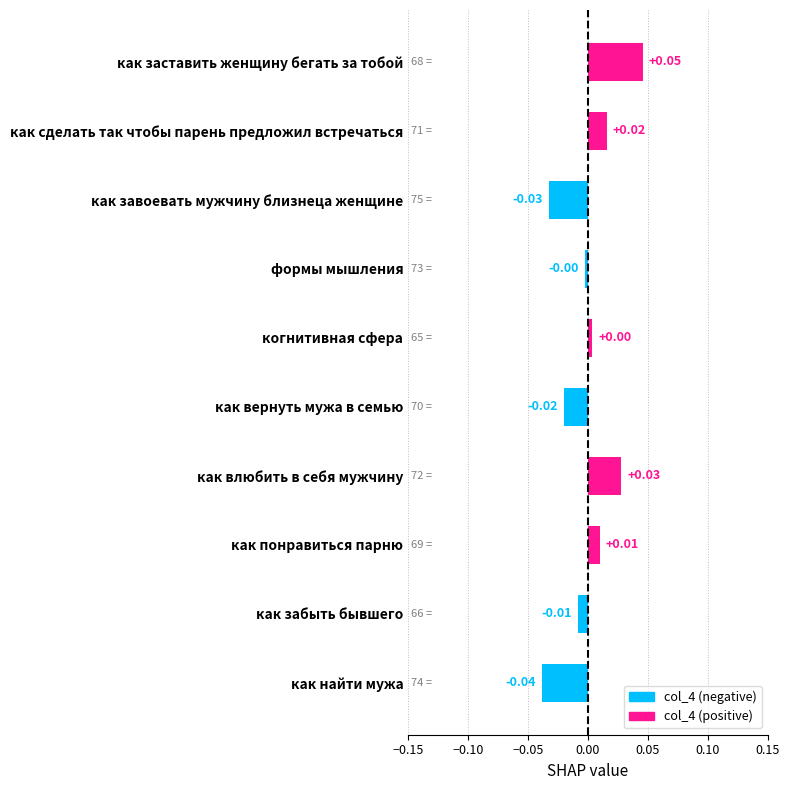

Which category has the highest value across all series?

как заставить женщину бегать за тобой